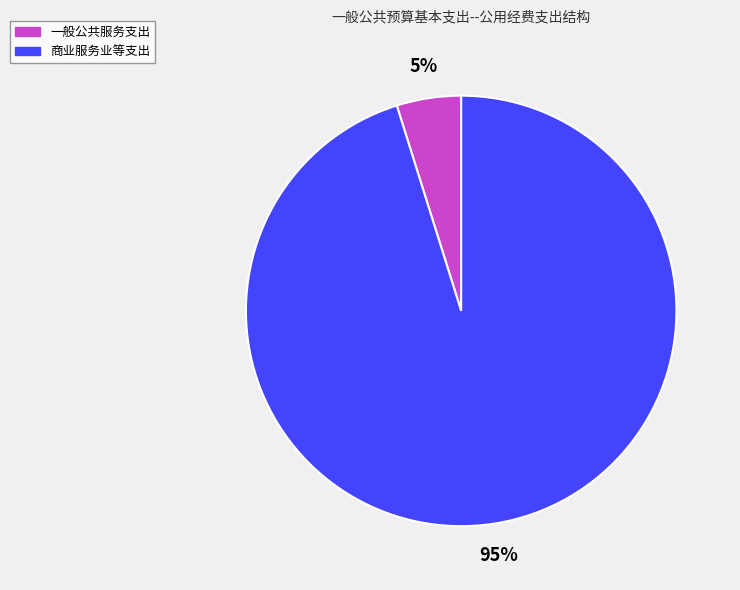

How many segments does this pie chart have?

2